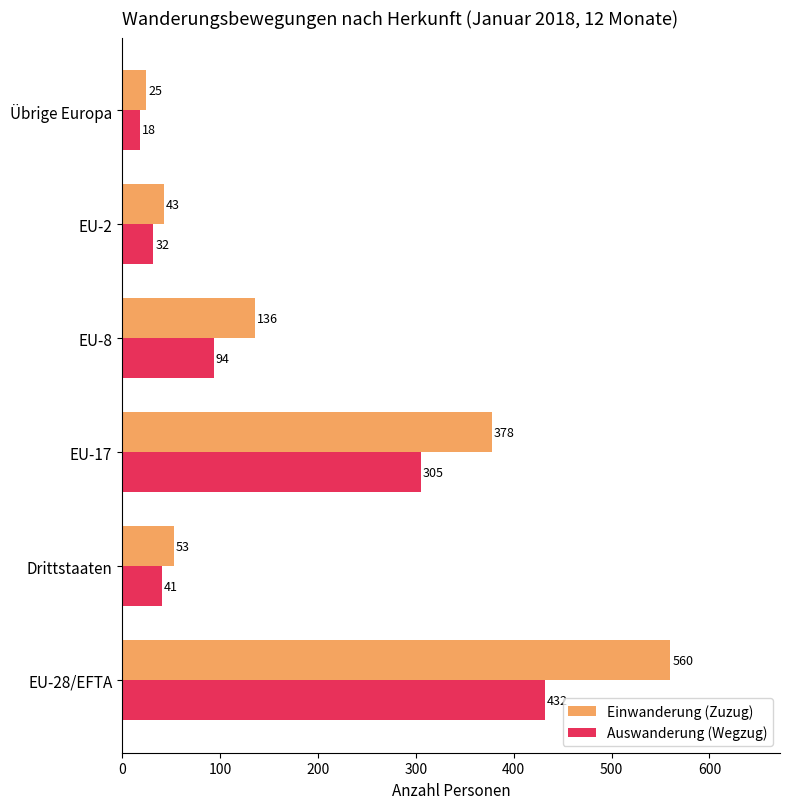

What is the difference between the Einwanderung (Zuzug) values at EU-17 and EU-28/EFTA?

182